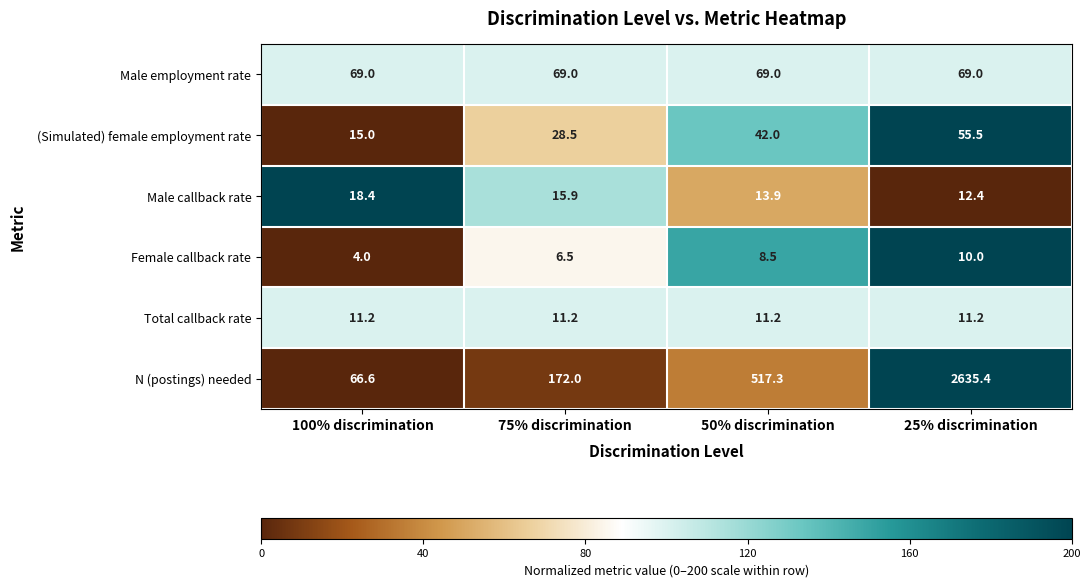

At which category is the sum across all series the highest?

25% discrimination